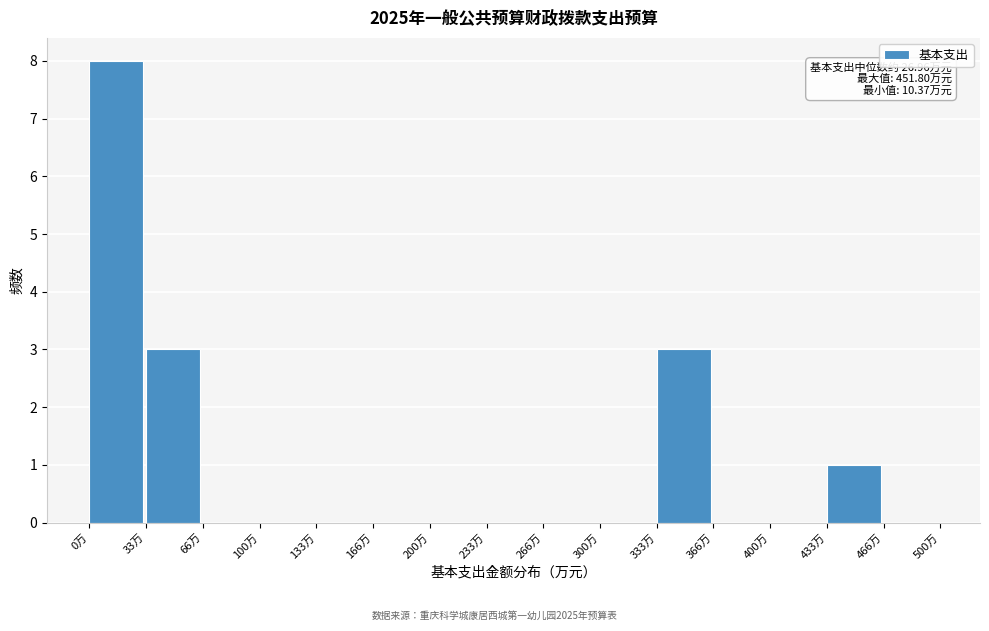

Over which range of the x-axis is the bar tallest?

0 to 35